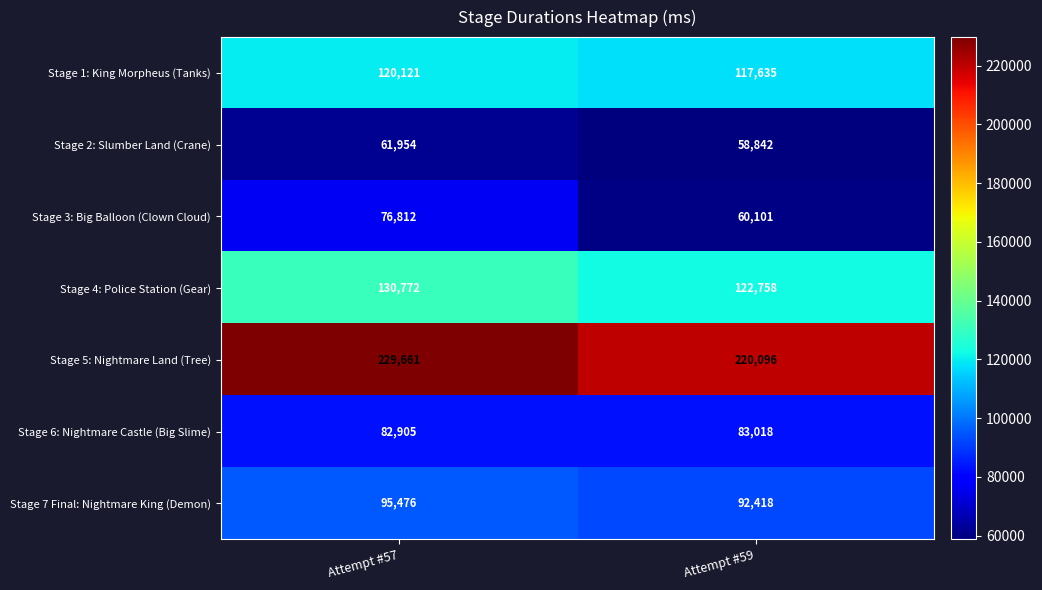

What is the difference between the highest and lowest values at Attempt #57?

167707